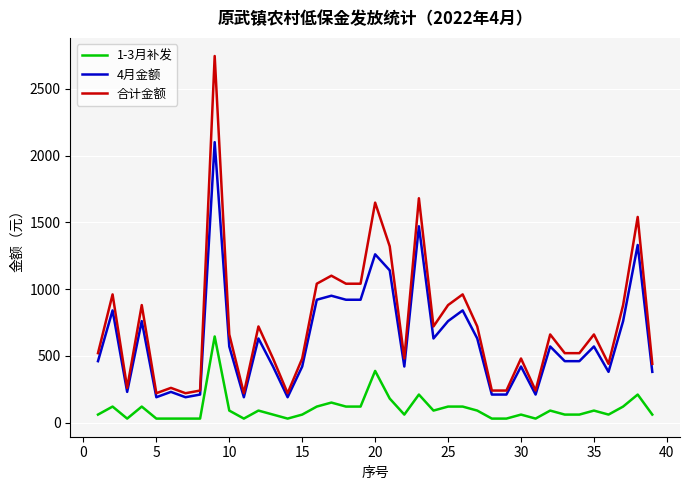

List the series in order of their overall mean, lowest first.

1-3月补发, 4月金额, 合计金额